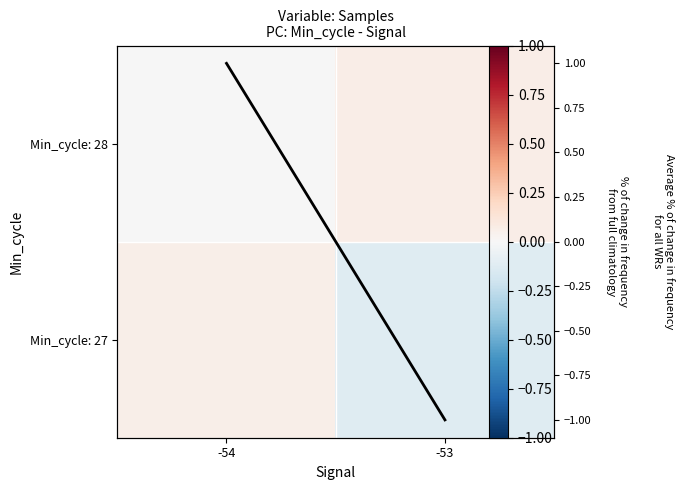

At which category does the chart reach its peak across all series?

-54